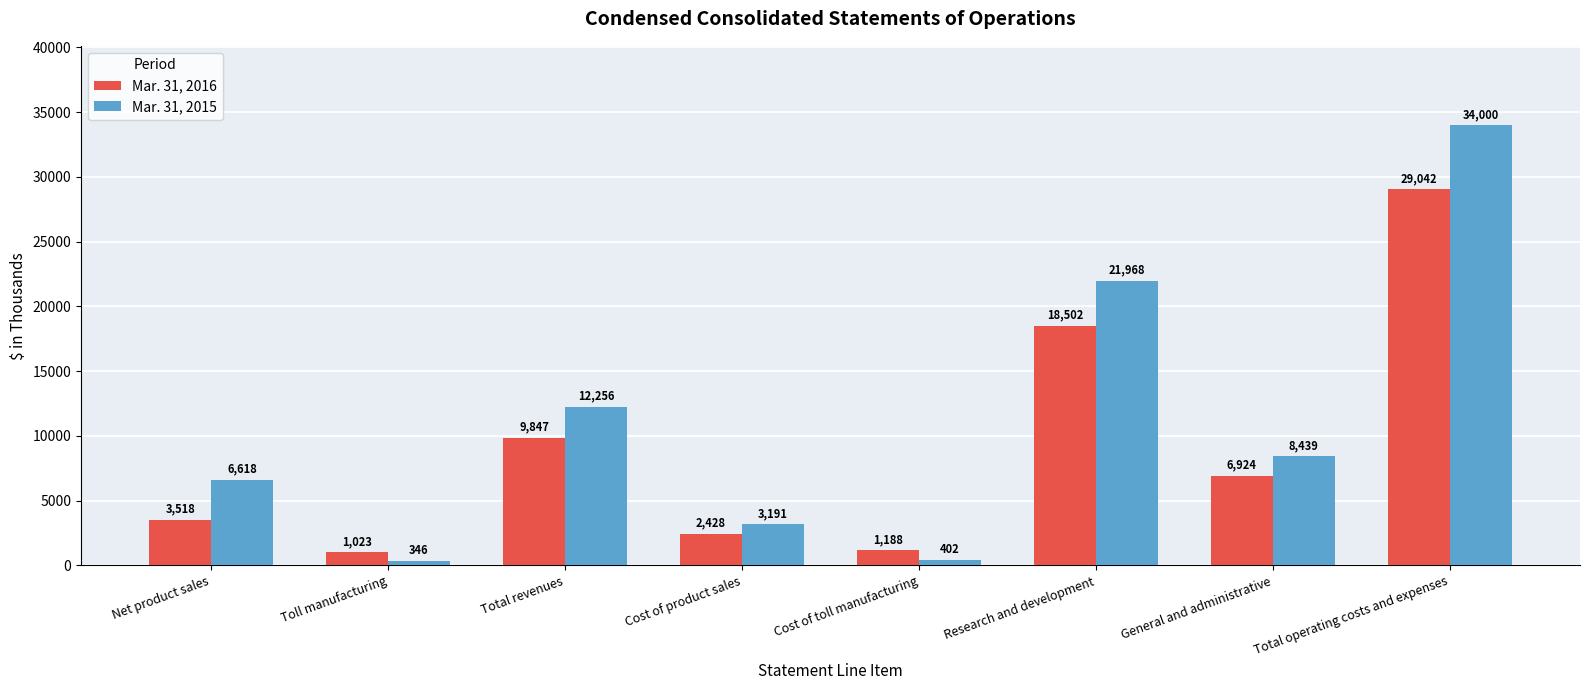

True or false: Mar. 31, 2015 has a value of 6618 at Net product sales.

True